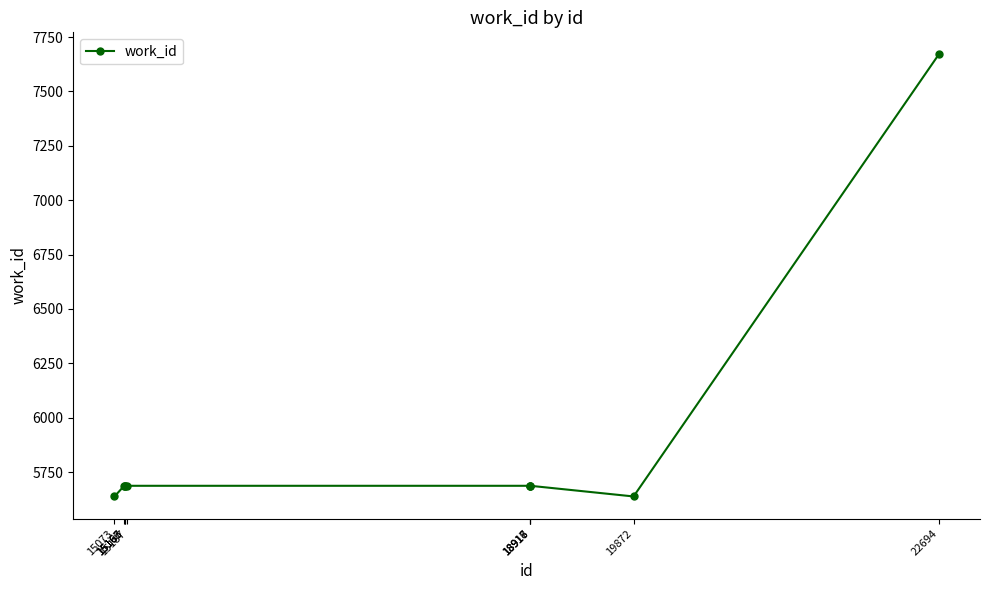

How many series are shown in this chart?

1